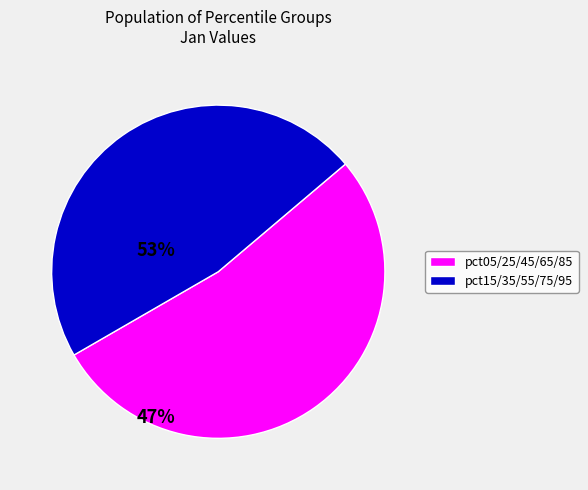

Is there any slice that represents more than half of the pie?

Yes